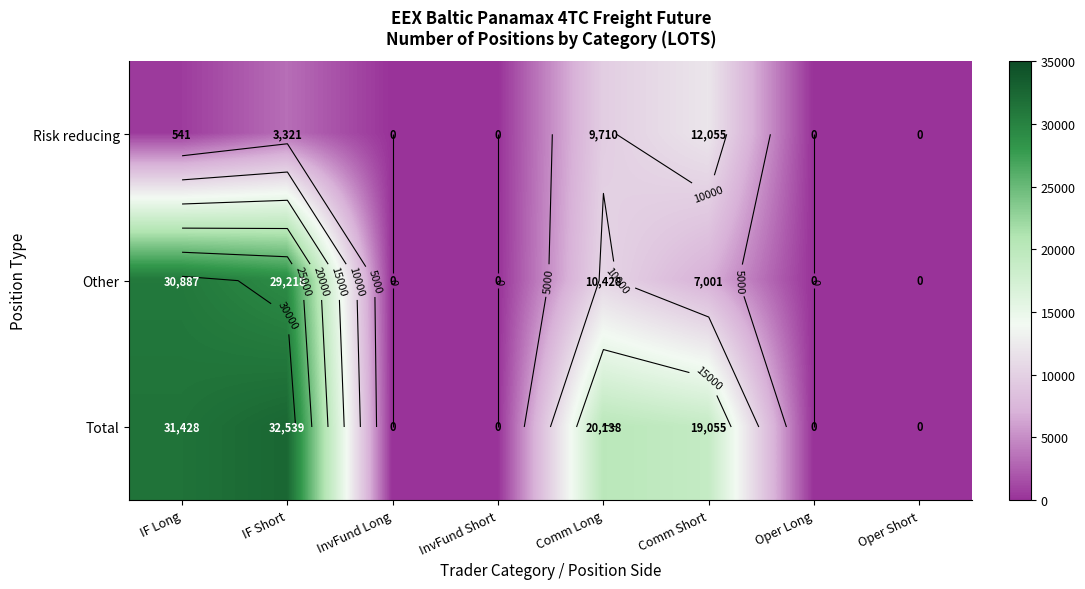

Where is Other nearest to the value 15443?

Comm Long